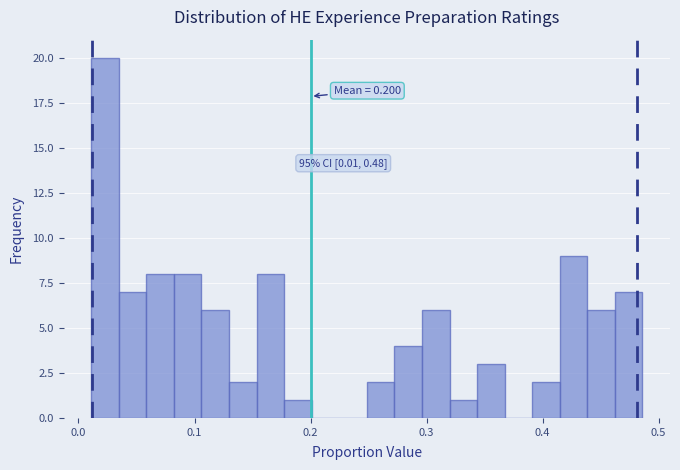

Read against the x-axis, roughly where is the centre of the tallest bar?

0.02